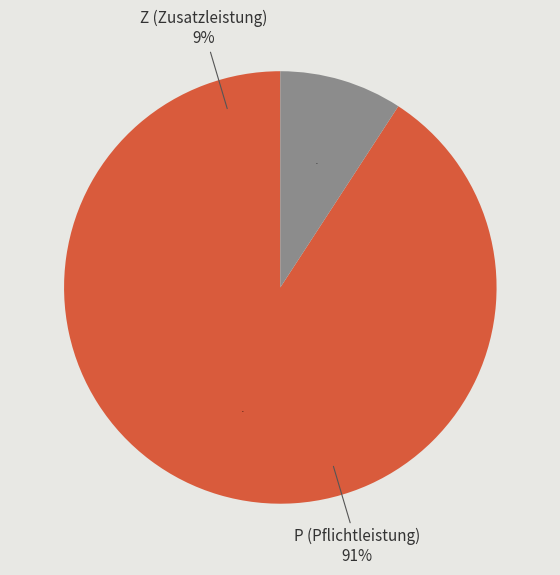

Between P and P, which is larger?

P